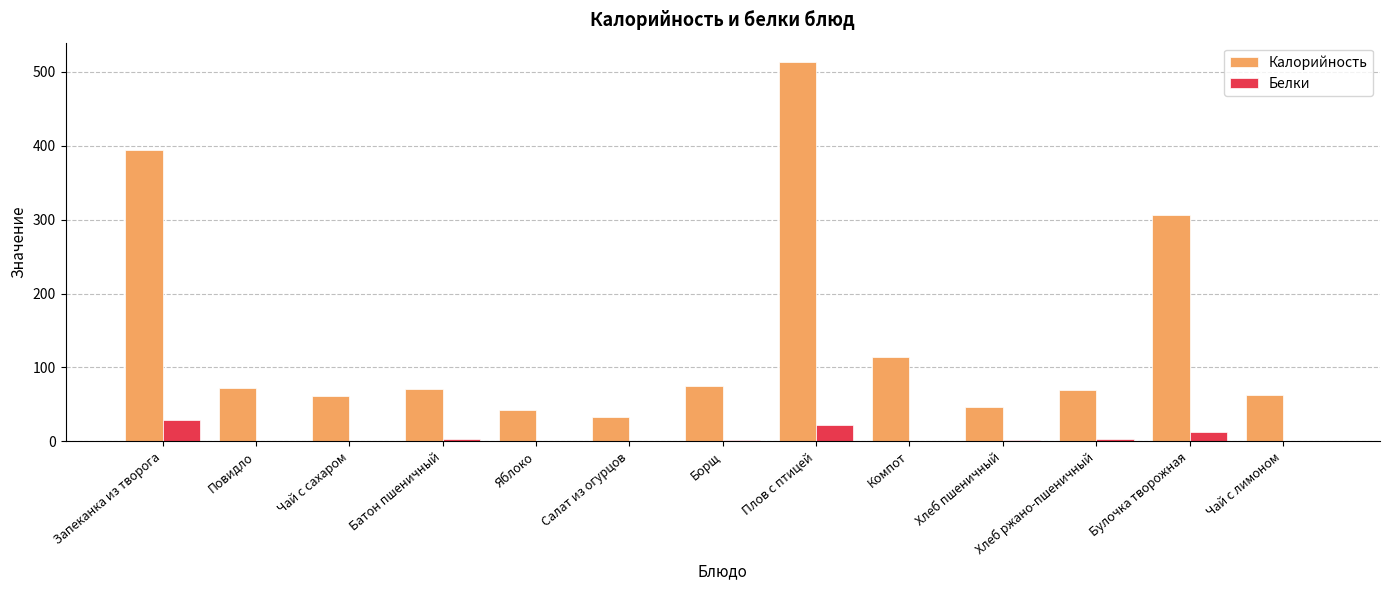

At which category is the sum across all series the highest?

Плов с птицей